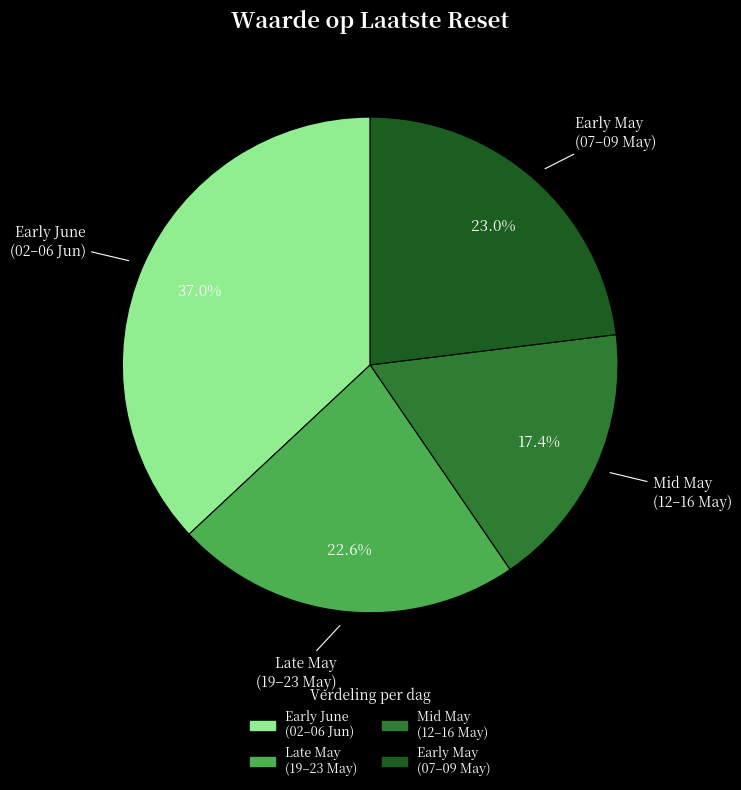

Is there a majority slice in this chart?

No